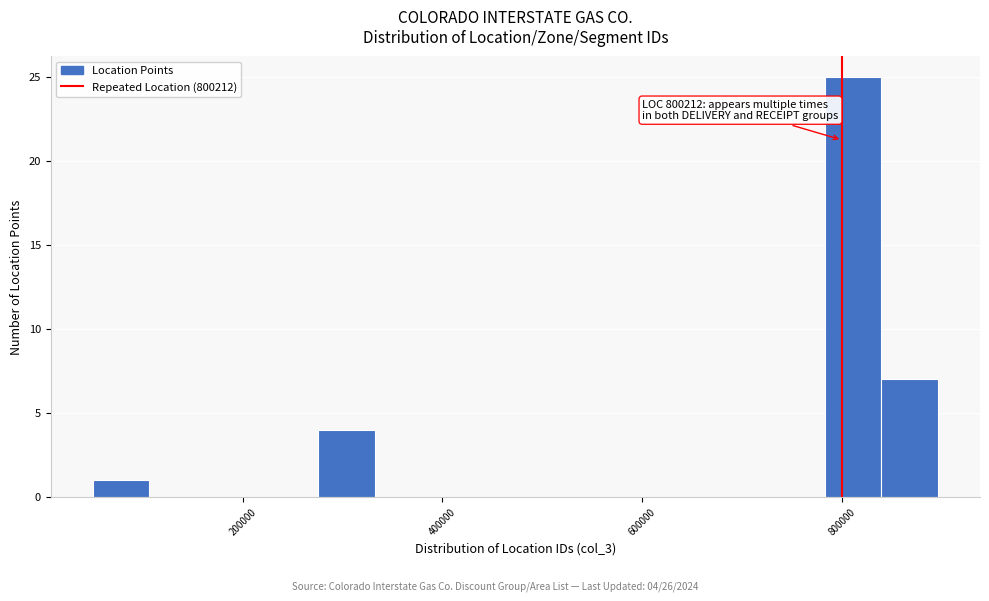

Read against the x-axis, roughly where is the centre of the tallest bar?

820000